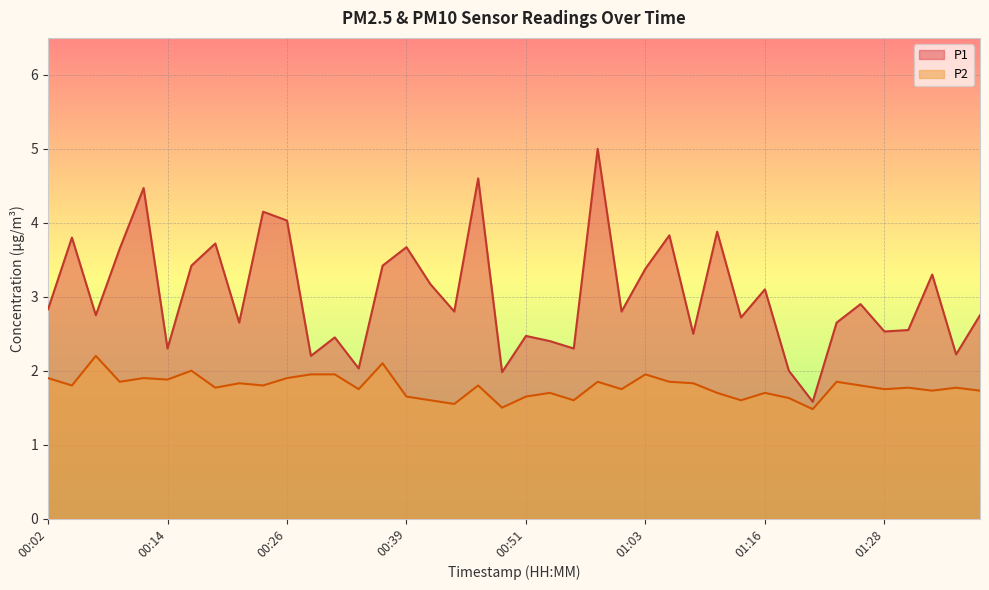

True or false: P2 has more than 1 interior local peaks.

True